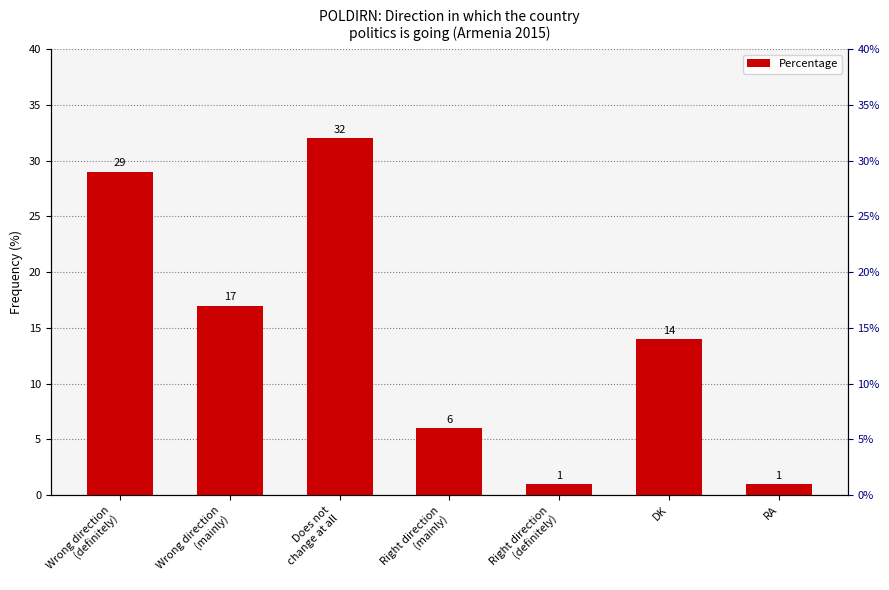

Reading left to right, list all the values displayed in this chart.

29	17	32	6	1	14	1